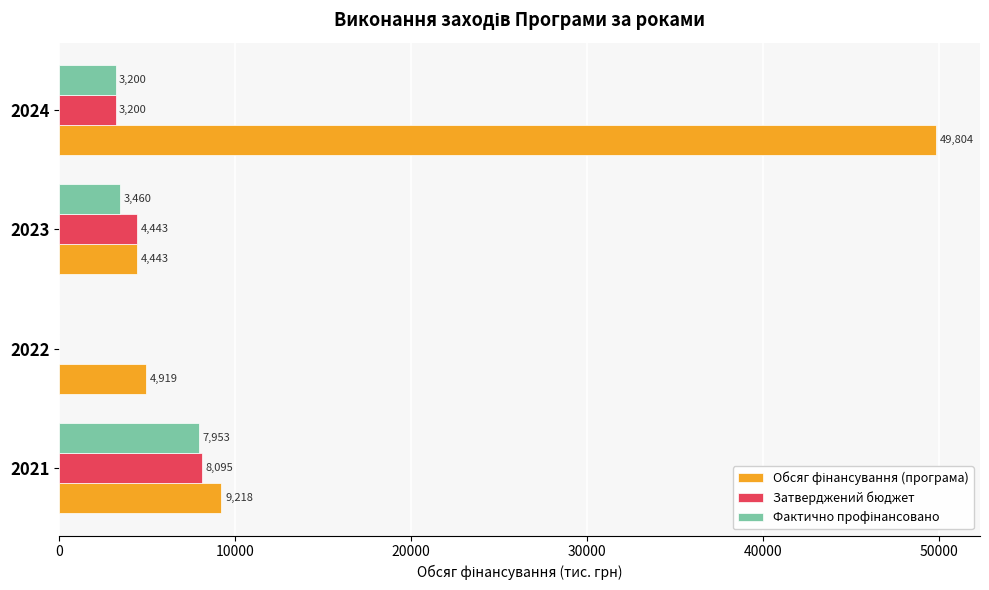

What is the maximum value shown in the chart?

49804.3